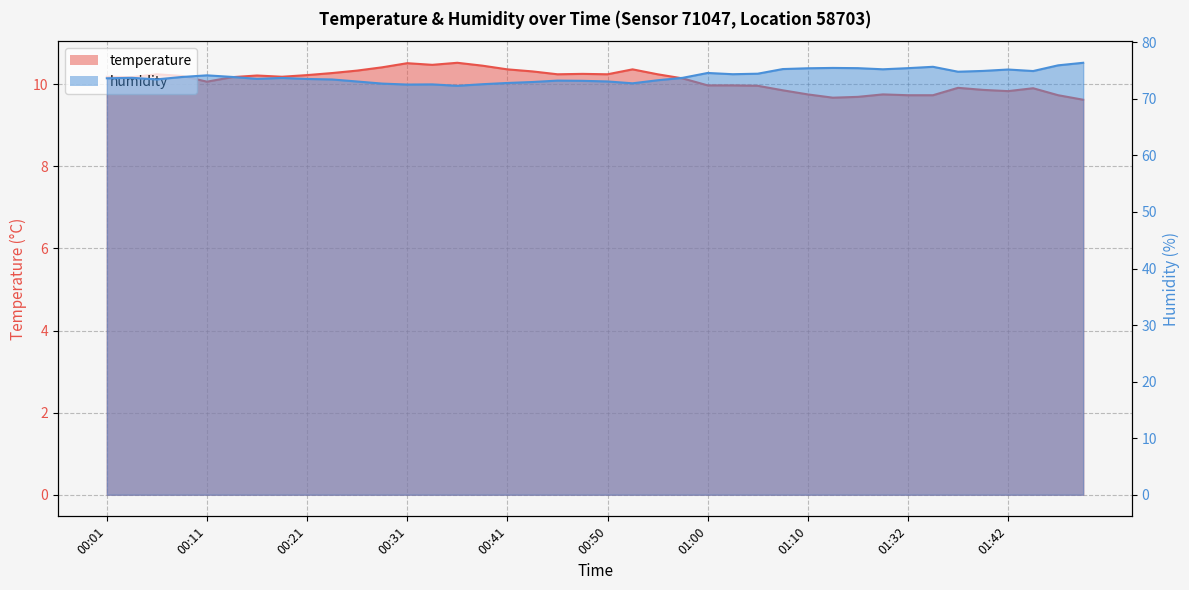

What is the total value across all series at 00:33?

83.0